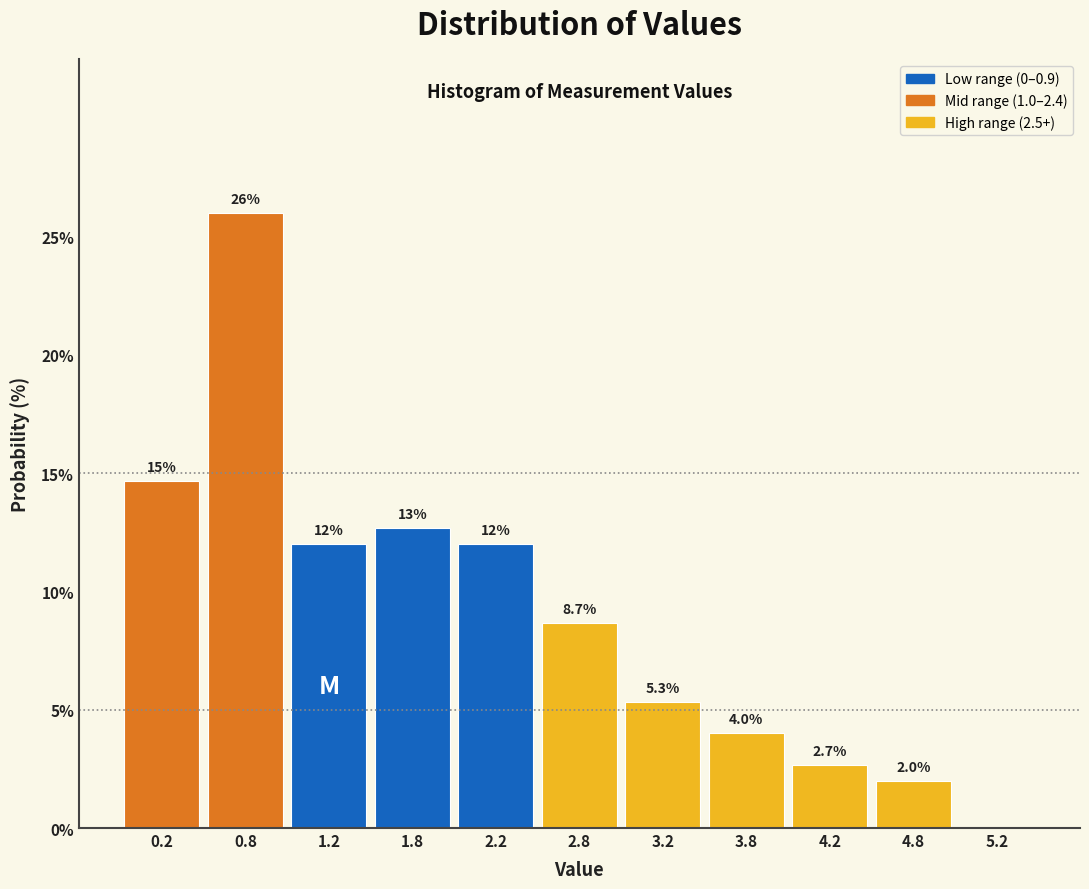

Which range on the x-axis has the tallest bar?

0.5 to 1.0